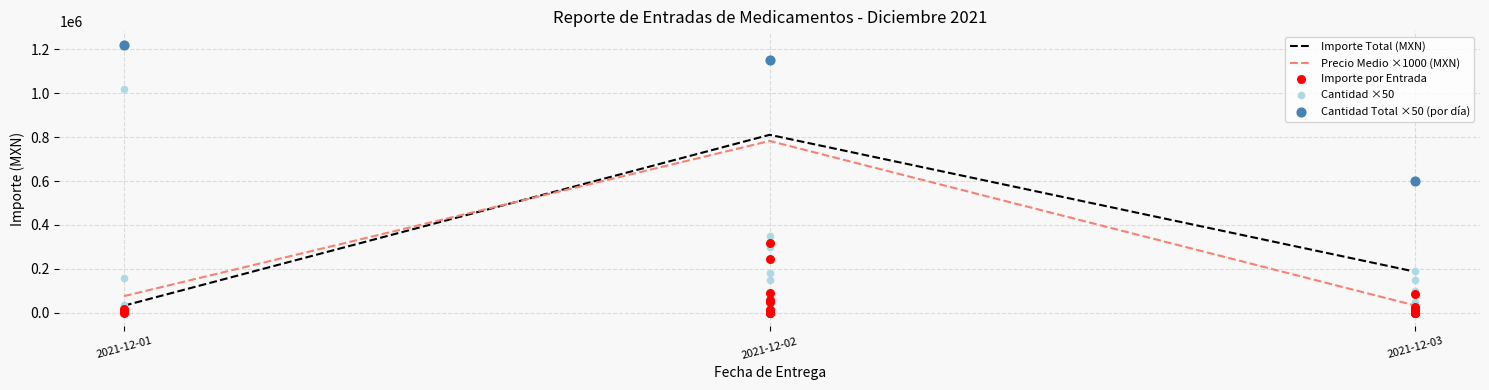

At which label is Precio Medio ×1000 (MXN) closest to 407845?

2021-12-01